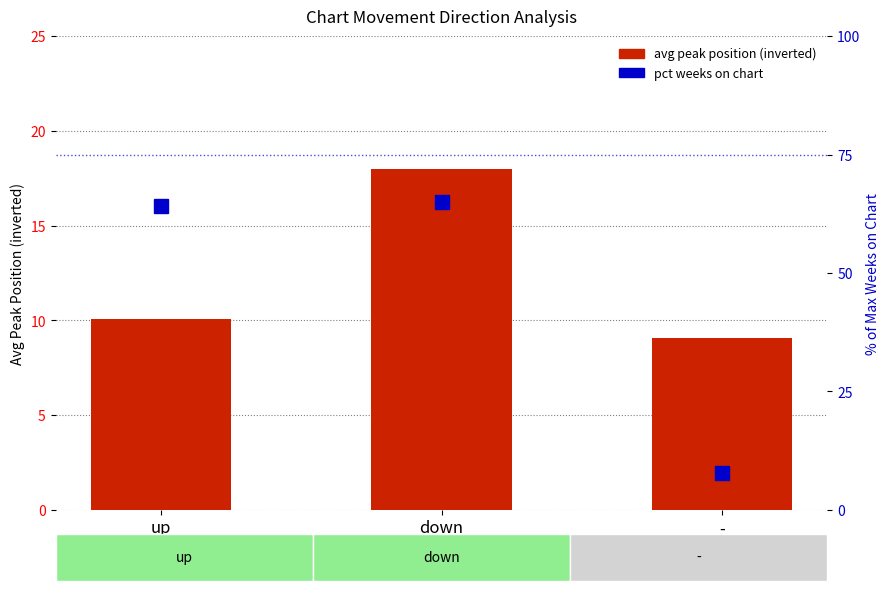

Which series has the largest total across all categories?

pct weeks on chart